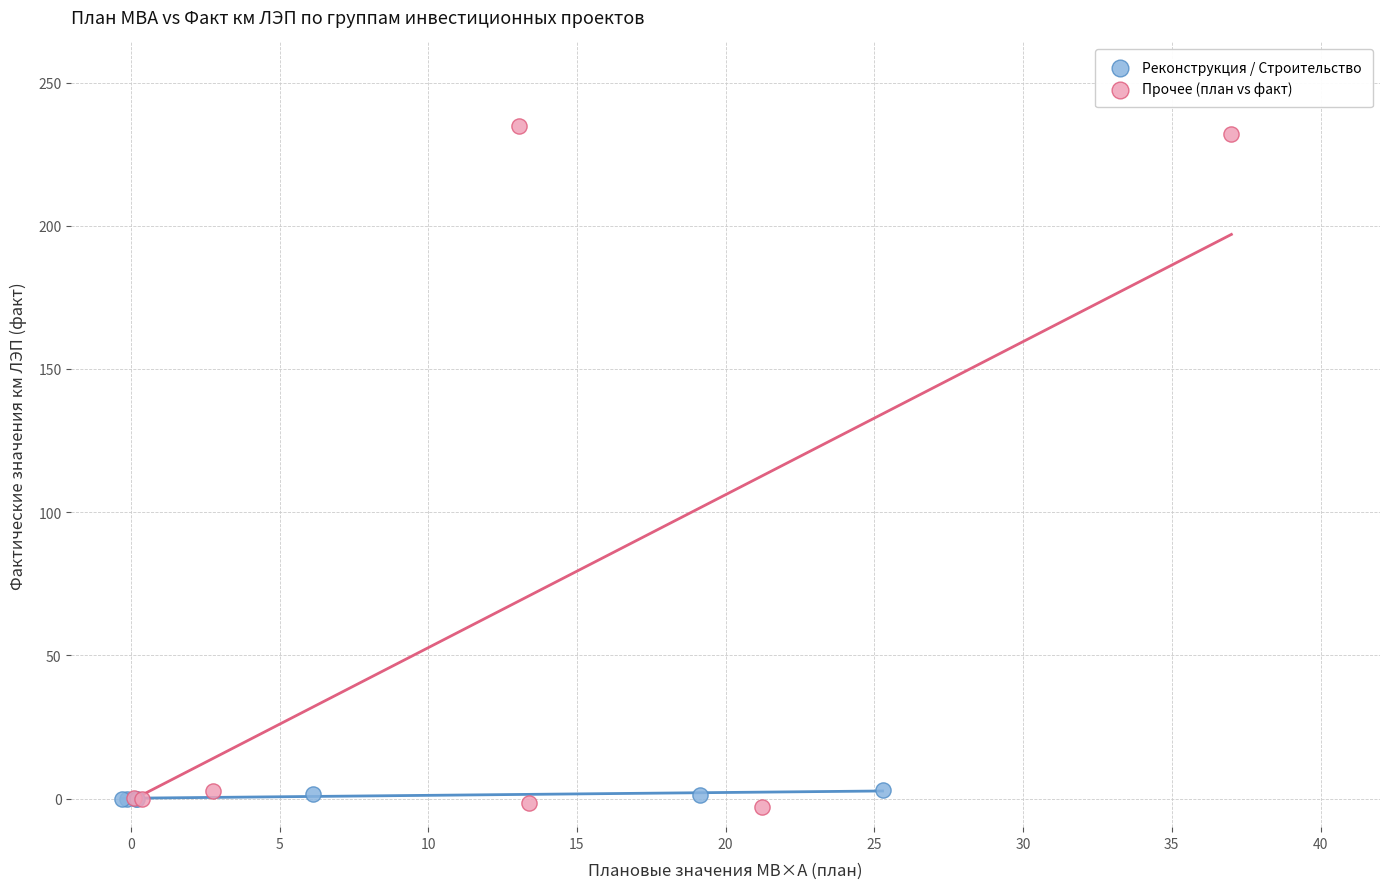

What are all the series names shown in the legend?

Реконструкция / Строительство, Прочее (план vs факт)